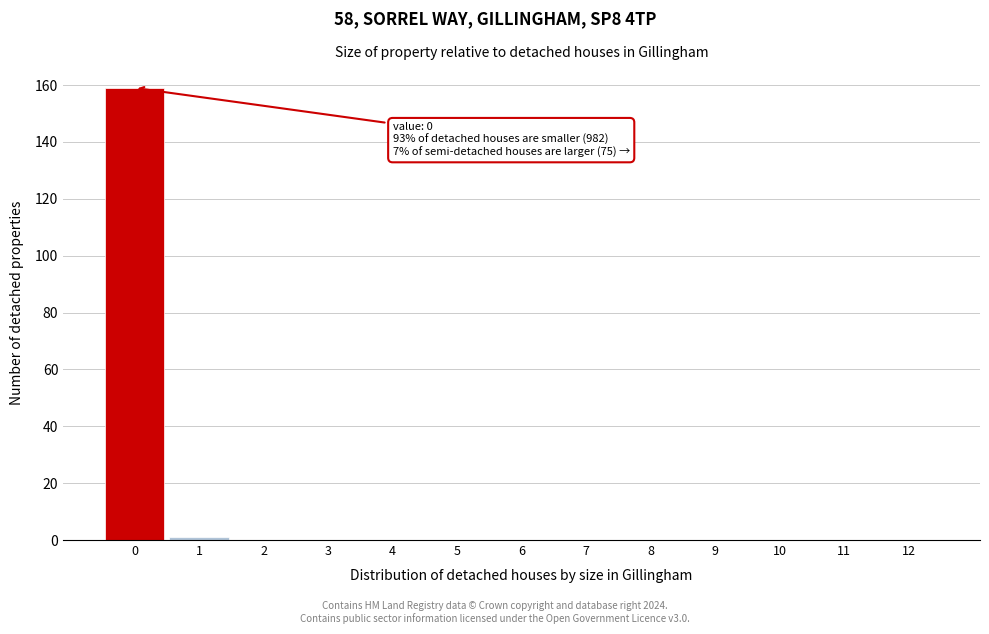

Over which range of the x-axis is the bar tallest?

-0.5 to 0.5